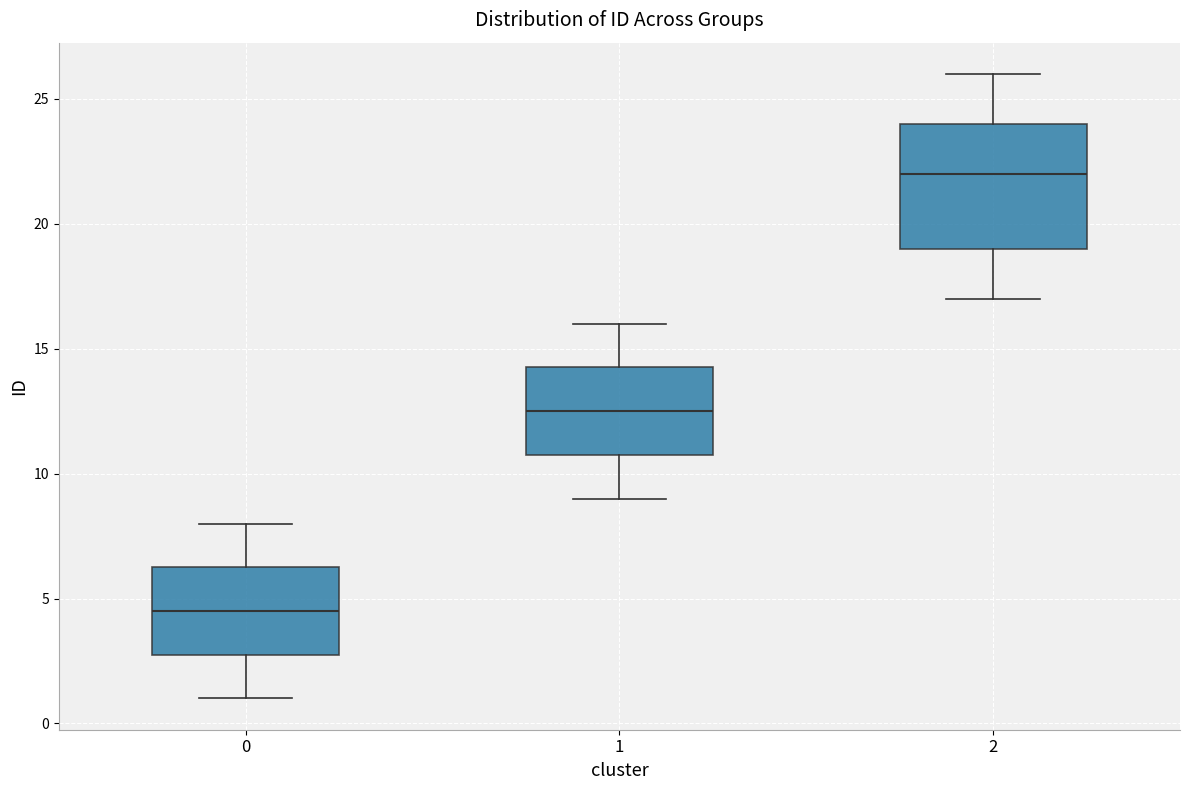

Reading left to right, transcribe this box plot: for each box, give where its median line is, the range the box spans, and where its two whiskers end, as read against the y-axis. The values are not printed on the chart, so give them approximately, as read against the axis.

0: median 4.5, box 3.0 to 6.5, whiskers 1.0 to 8.0
1: median 12.5, box 11.0 to 14.5, whiskers 9.0 to 16.0
2: median 22.0, box 19.0 to 24.0, whiskers 17.0 to 26.0